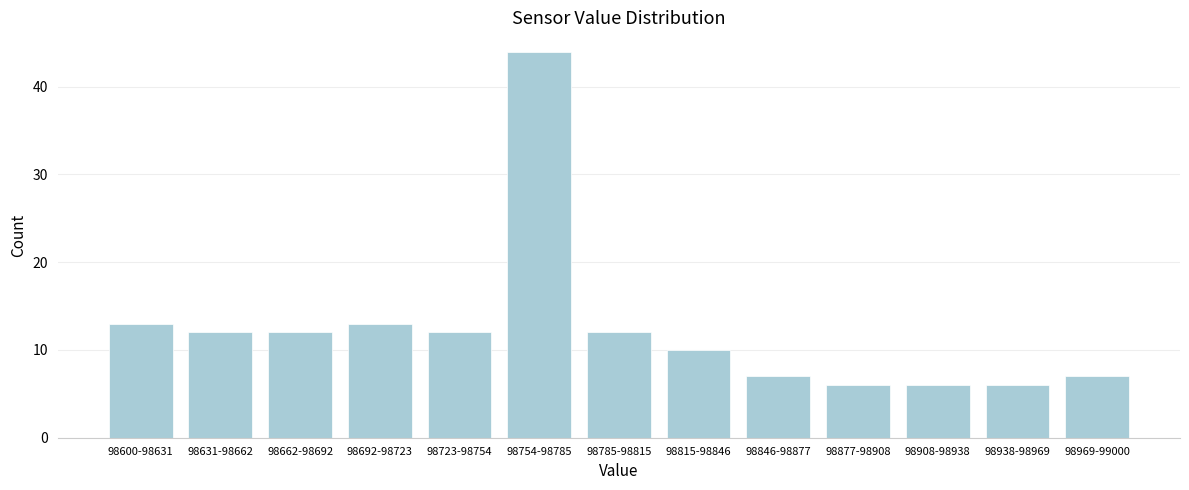

Reading left to right, extract all data points from this chart.

98600-98631=13	98631-98662=12	98662-98692=12	98692-98723=13	98723-98754=12	98754-98785=44	98785-98815=12	98815-98846=10	98846-98877=7	98877-98908=6	98908-98938=6	98938-98969=6	98969-99000=7